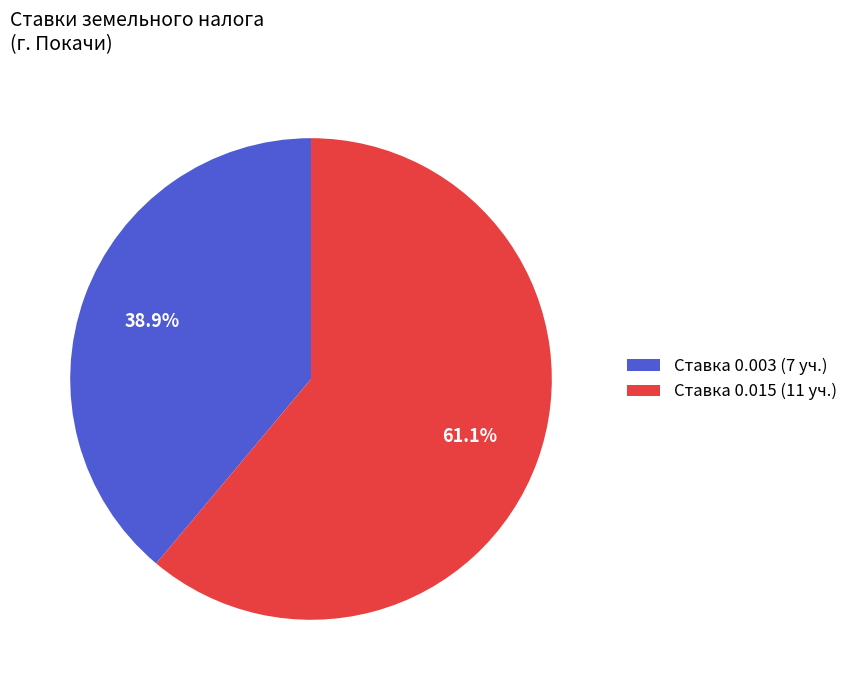

Rank the categories by value from highest to lowest.

Ставка 0.015 (11 уч.), Ставка 0.003 (7 уч.)